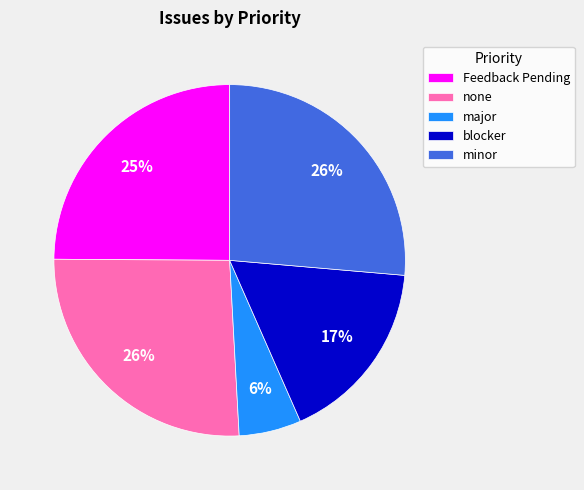

Approximately how many times larger is the value at major compared to minor?

0.2